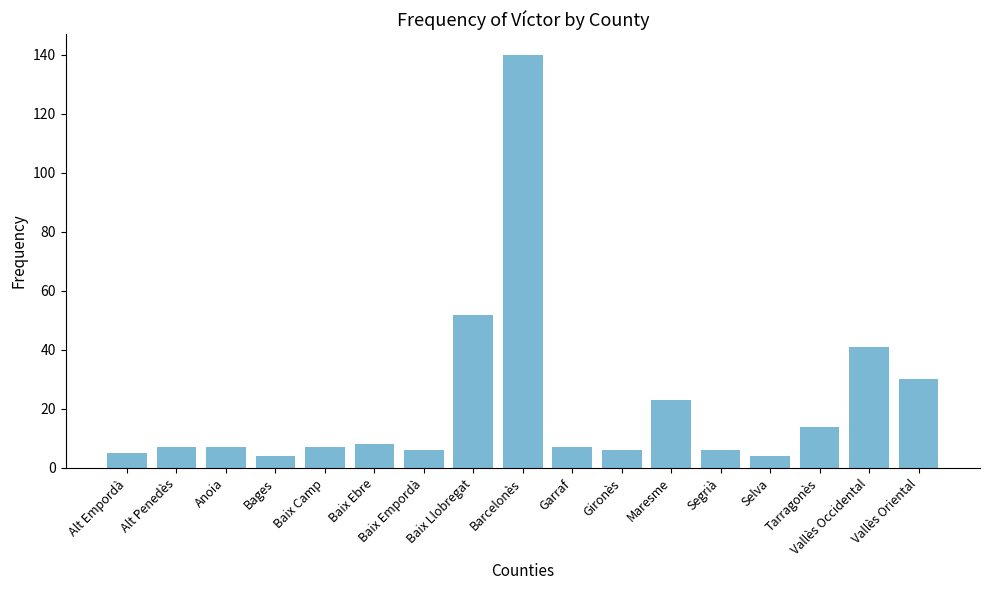

Reading left to right, extract all data points from this chart.

Alt Empordà=5	Alt Penedès=7	Anoia=7	Bages=4	Baix Camp=7	Baix Ebre=8	Baix Empordà=6	Baix Llobregat=52	Barcelonès=140	Garraf=7	Gironès=6	Maresme=23	Segrià=6	Selva=4	Tarragonès=14	Vallès Occidental=41	Vallès Oriental=30